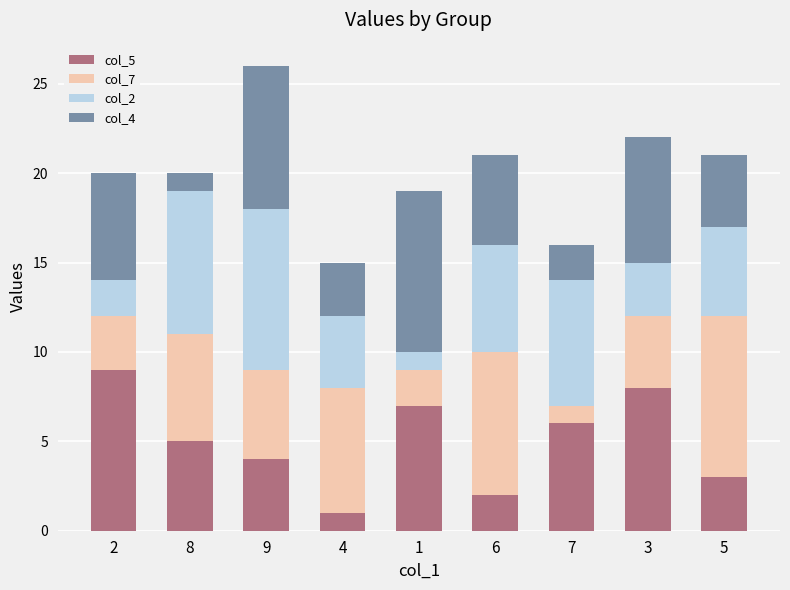

The value of col_5 at 6 is 1. True or false?

False